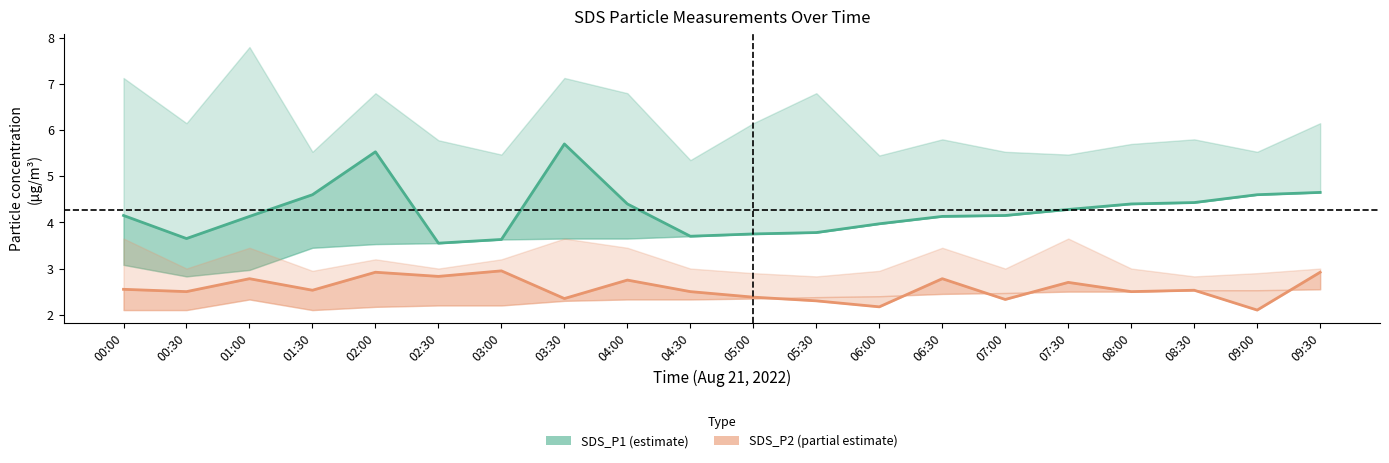

Where is the first local maximum for SDS_P1 mid?

02:00